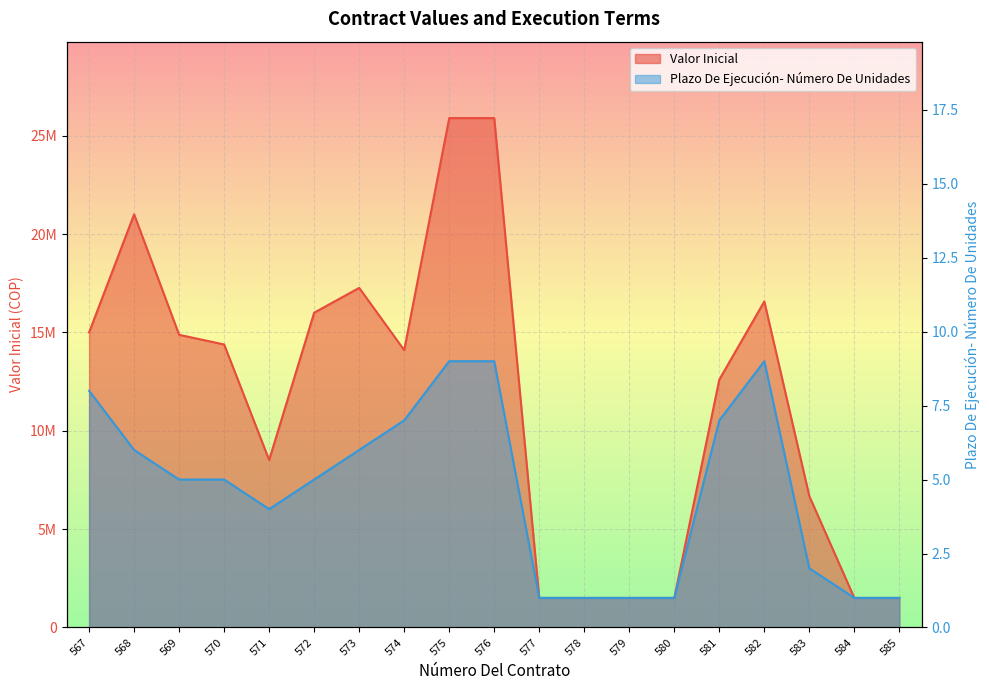

Which series has the largest total across all categories?

Valor Inicial